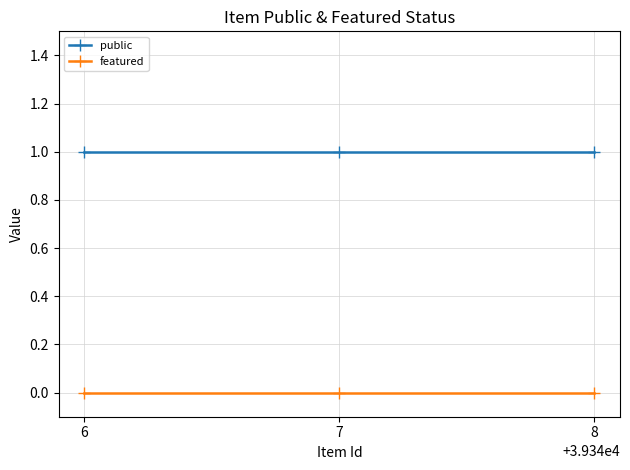

List the series in order of their overall mean, highest first.

public, featured